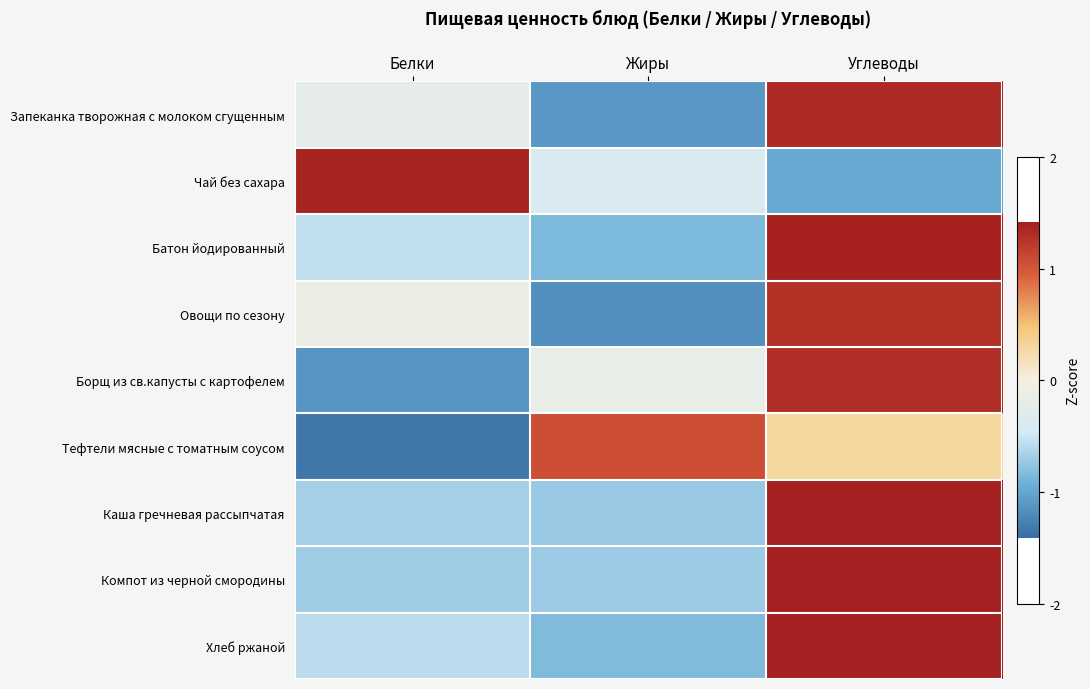

At which category does the chart reach its peak across all series?

Углеводы